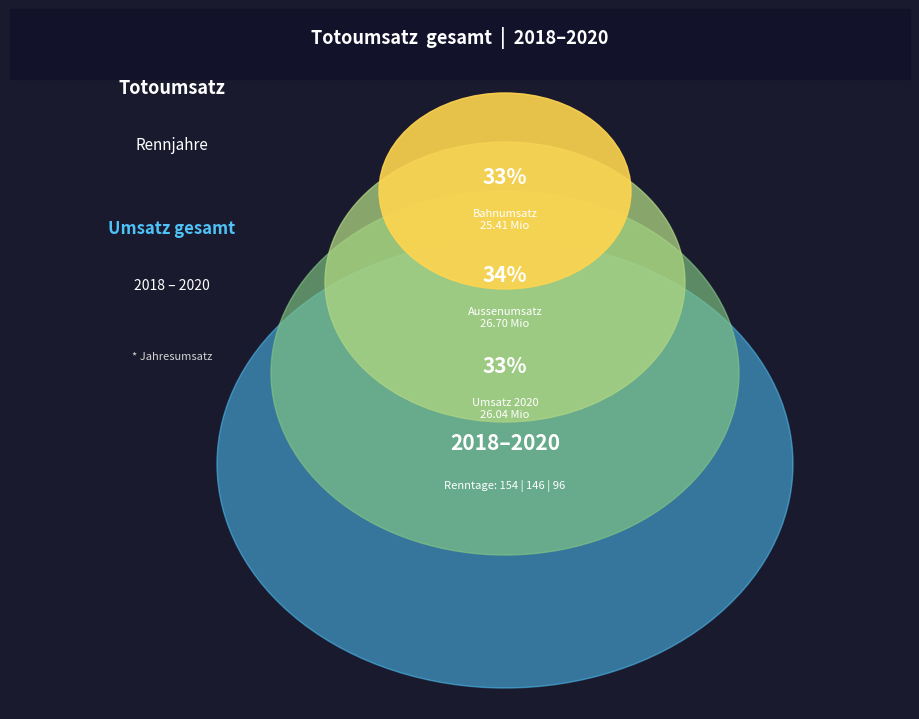

The 2019 slice represents 28% of the pie. True or false?

False